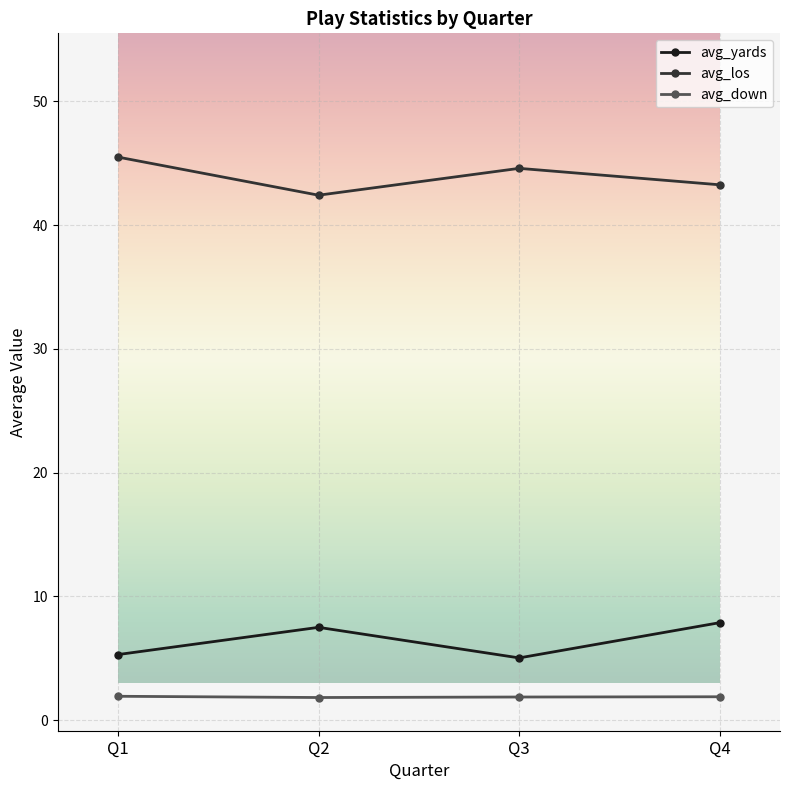

What value does the avg_yards series have at Q1?

5.3